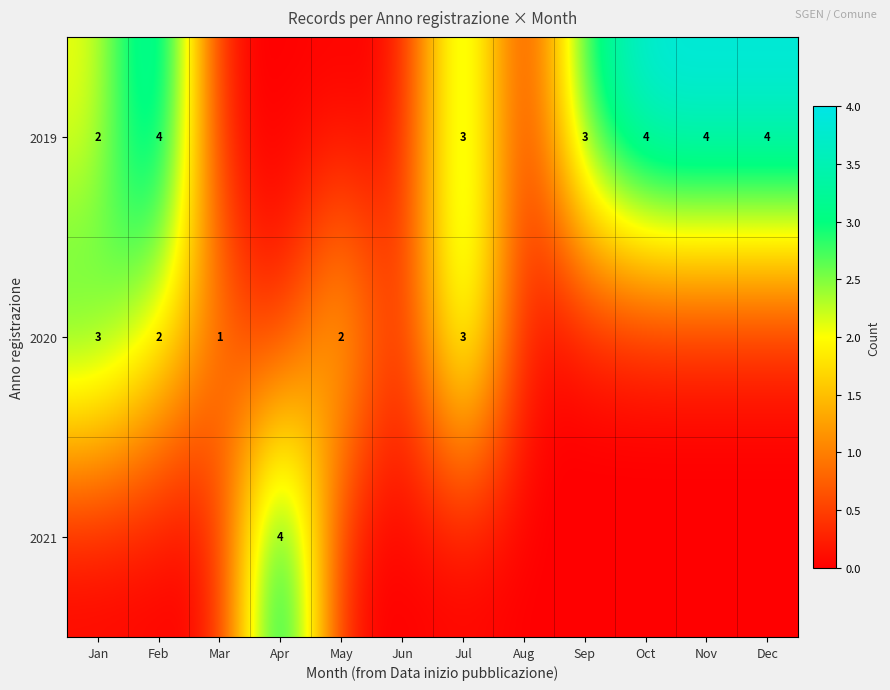

Is it true that 2019 equals 6 at Nov?

False